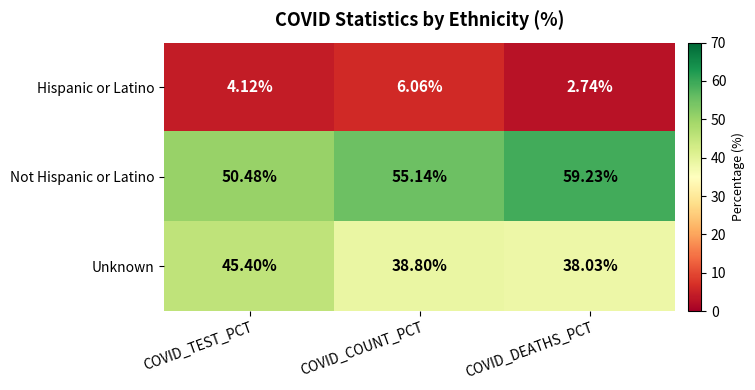

At how many categories does at least one series exceed 23?

3